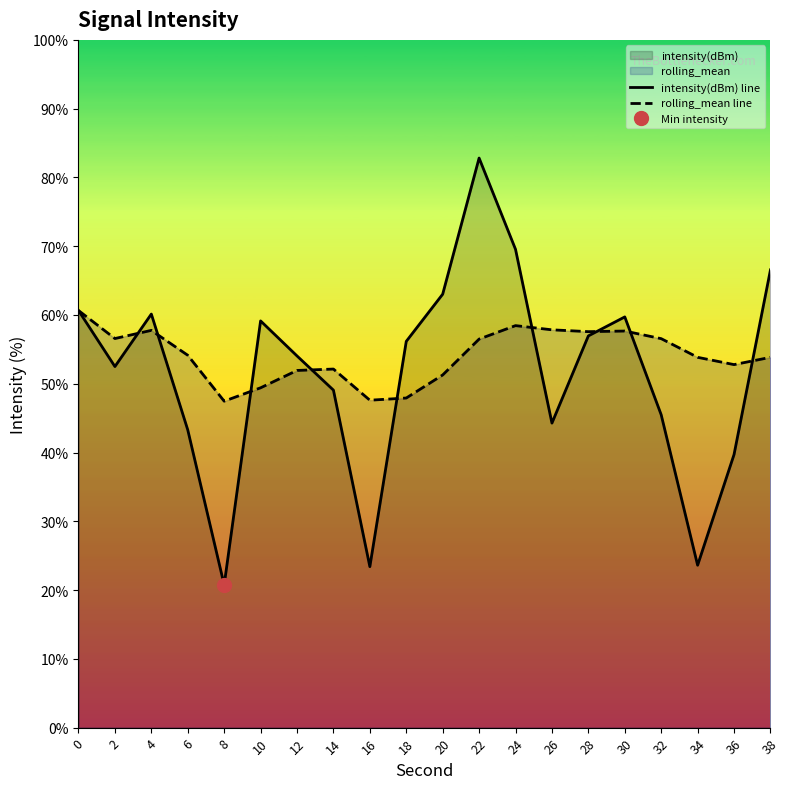

True or false: intensity(dBm) line and rolling_mean line intersect in this chart.

True